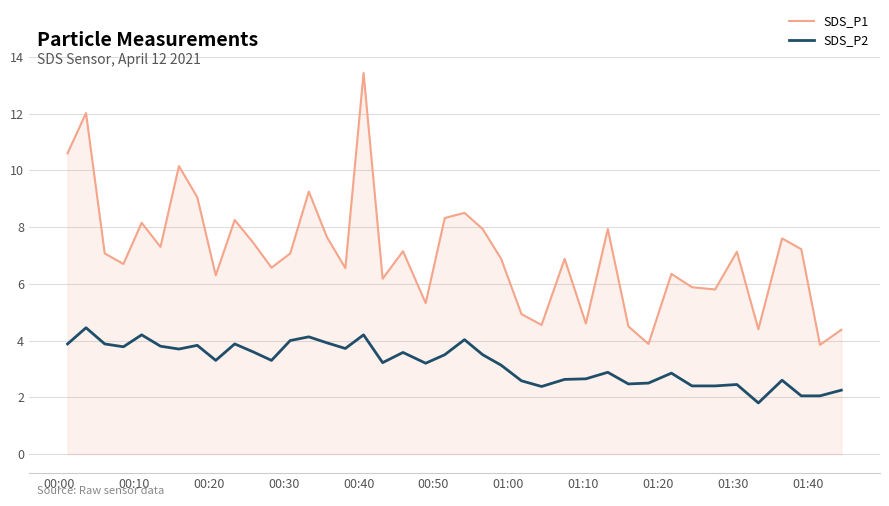

Which series has the largest range (max minus min)?

SDS_P1